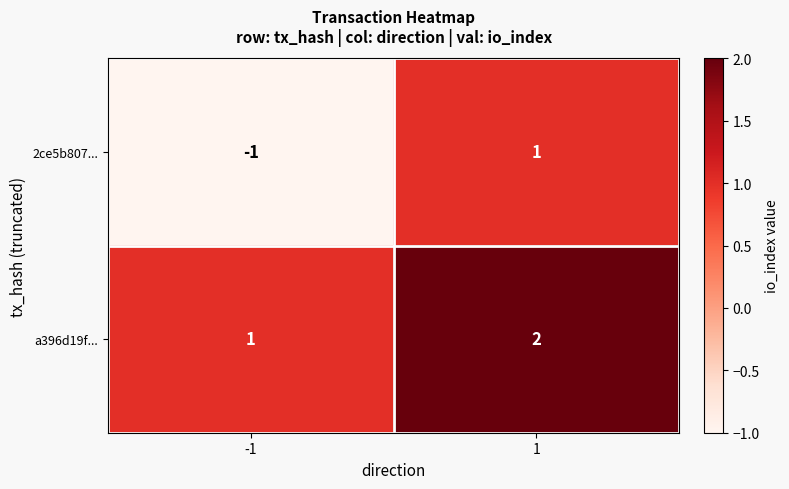

Which series has the largest total across all categories?

a396d19f...